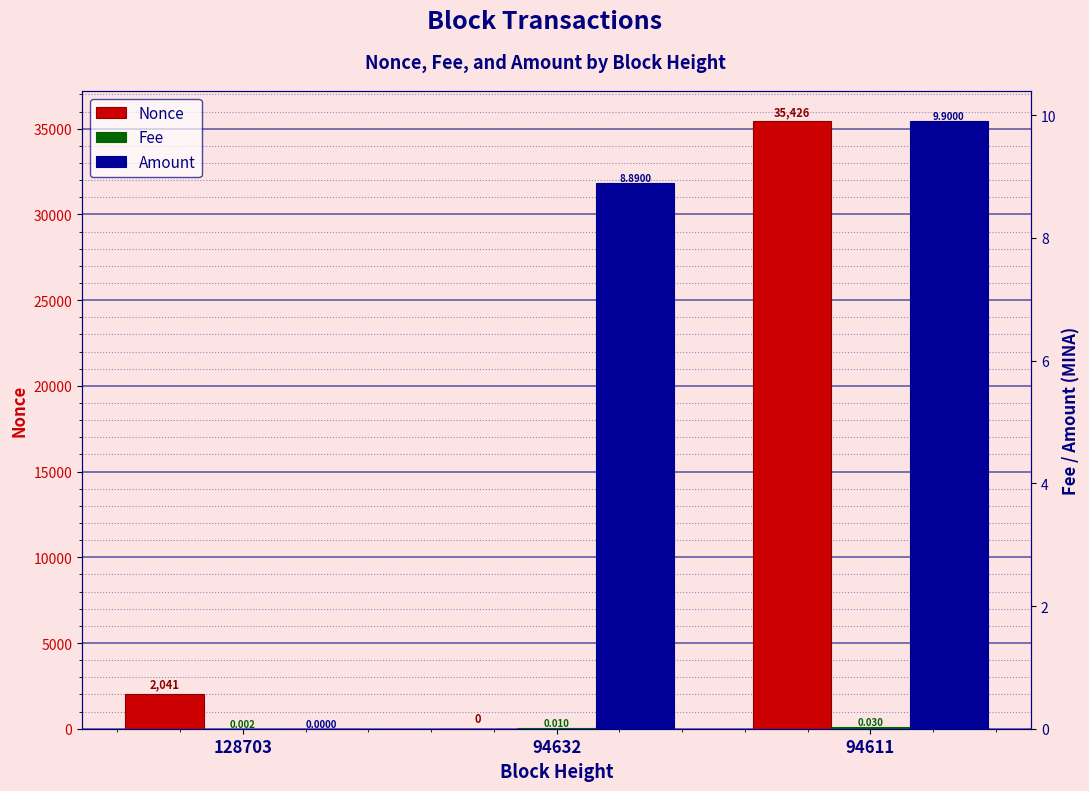

List the series in order of their peak value, lowest first.

Fee, Amount, Nonce